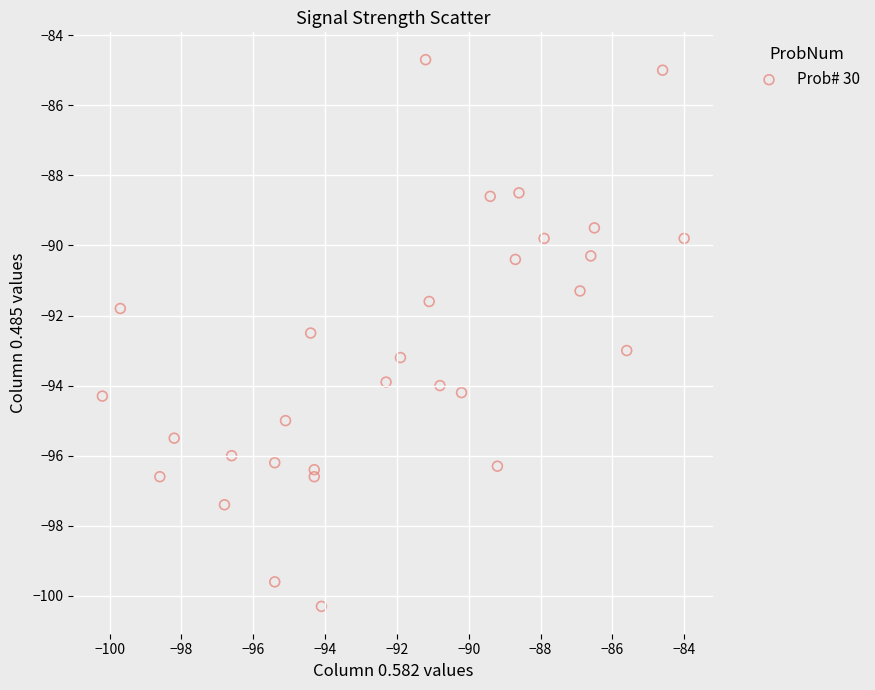

What Y value in the scatter plot is closest to -92?

-91.8